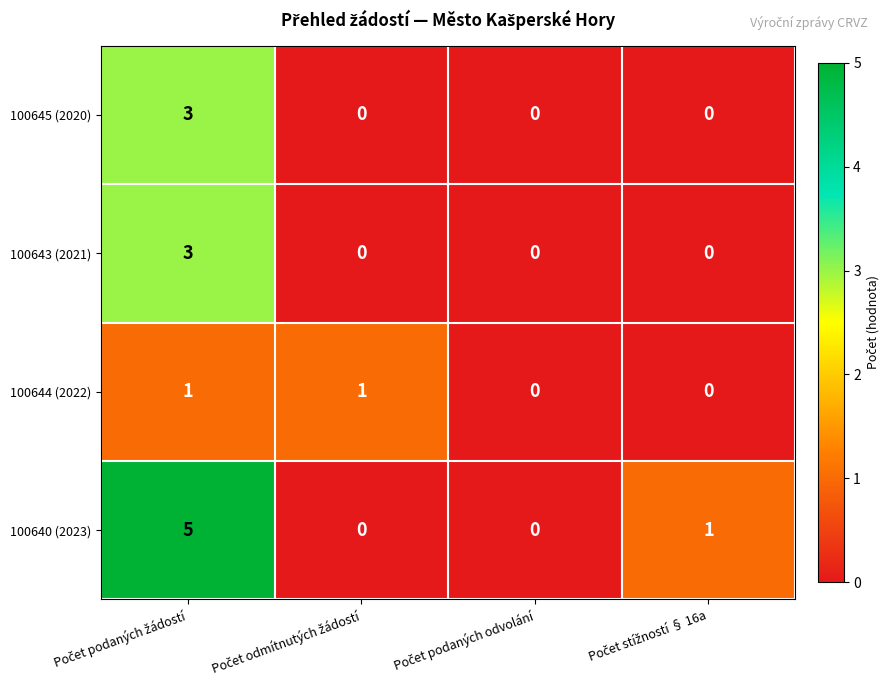

Reading left to right, list all the values displayed in this chart.

100645 (2020): 3	0	0	0
100643 (2021): 3	0	0	0
100644 (2022): 1	1	0	0
100640 (2023): 5	0	0	1